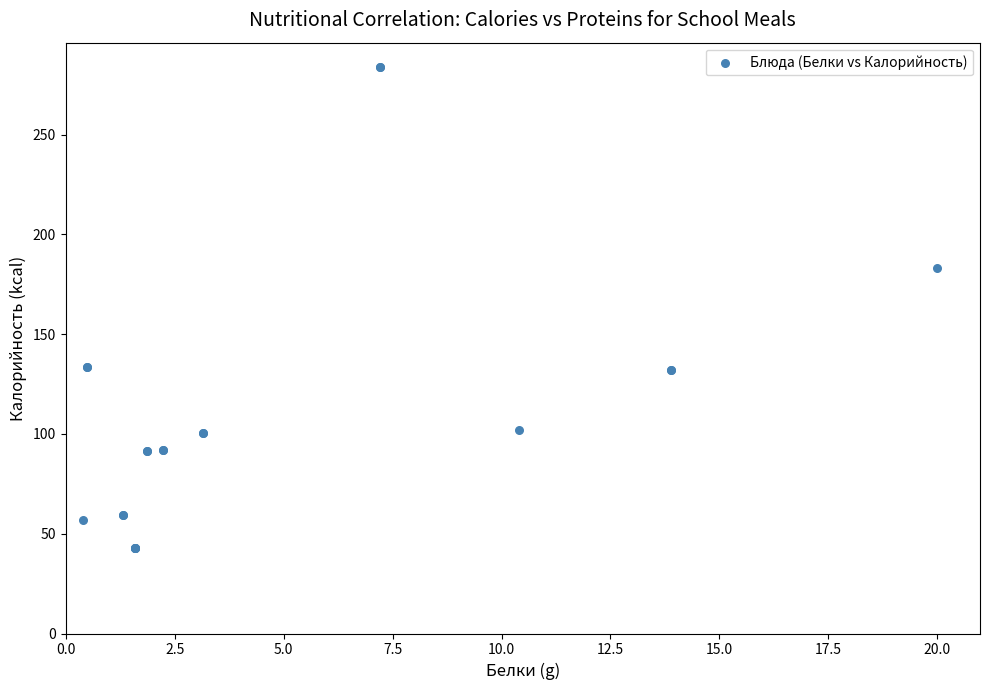

What Y value in the scatter plot is closest to 163?

183.0